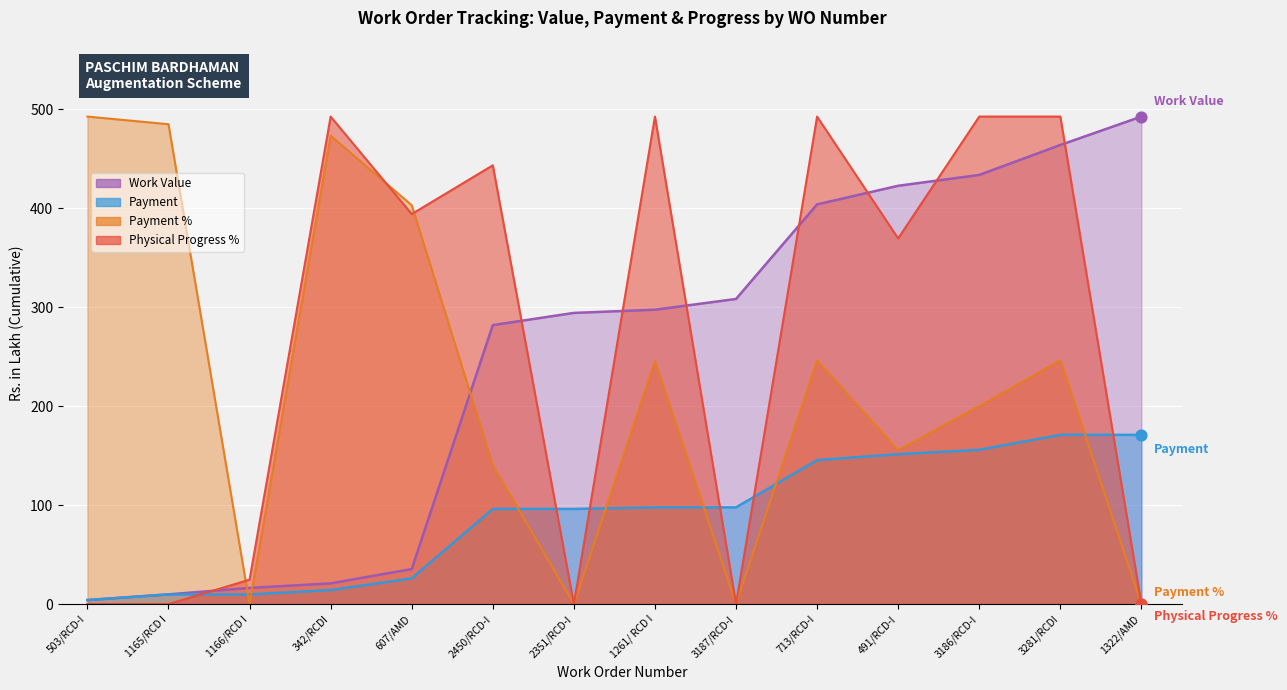

Which series has the largest Y range (max minus min)?

Payment %